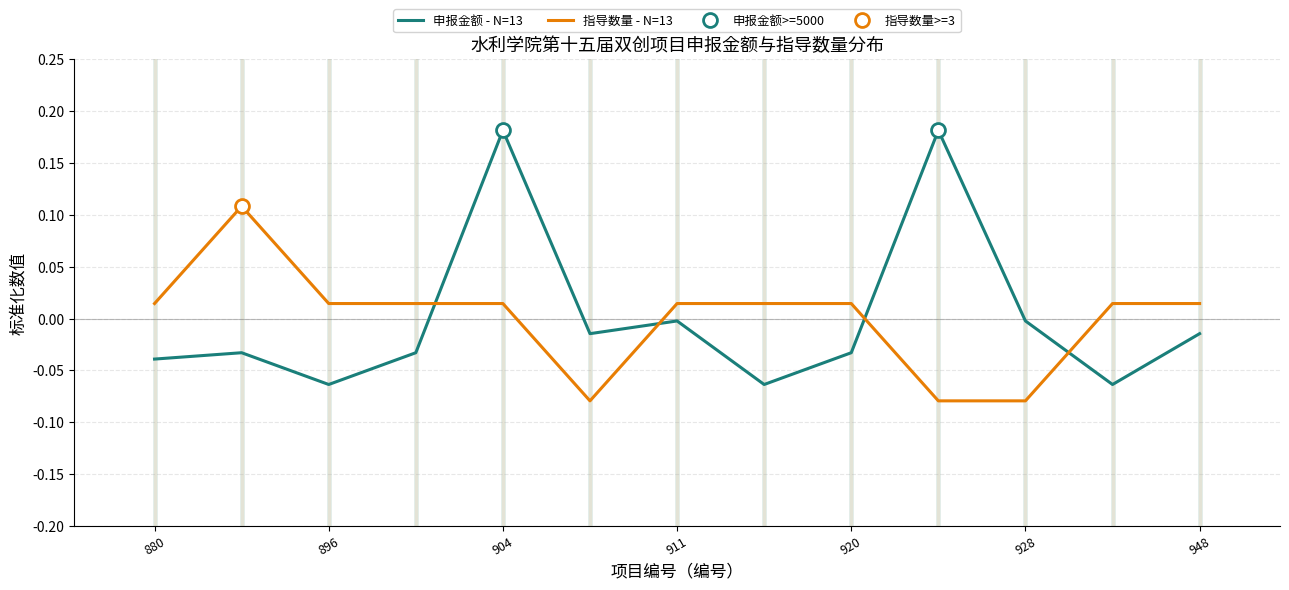

The 指导数量 - N=13 series shows -0.0 at 928. True or false?

False